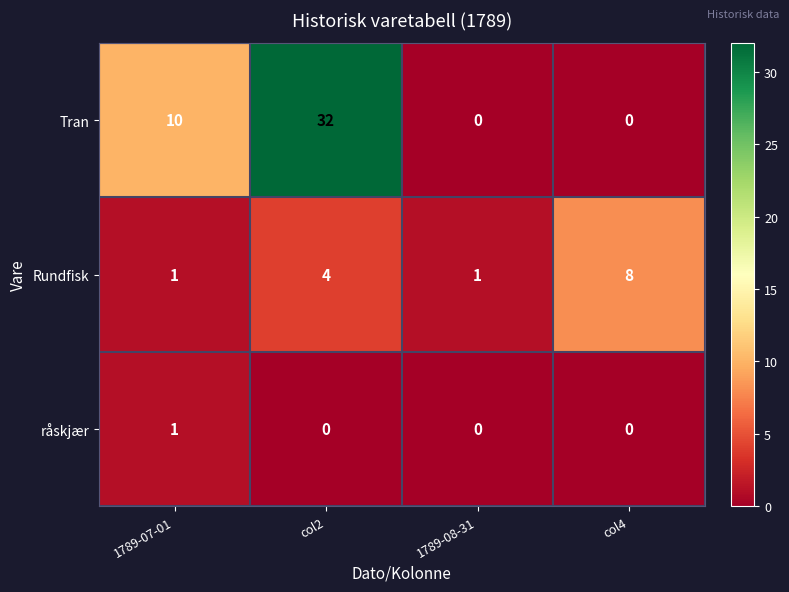

True or false: råskjær has a value of 0 at col4.

True